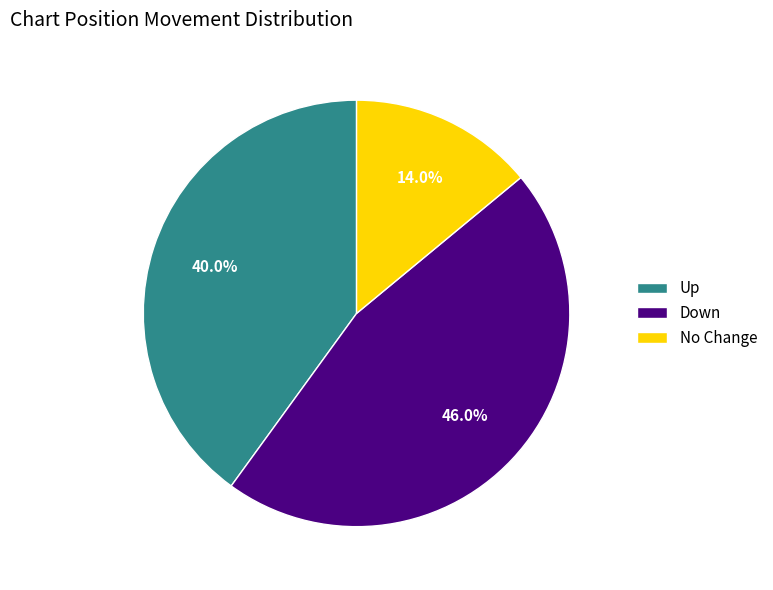

Between Up and Down, which is larger?

Down